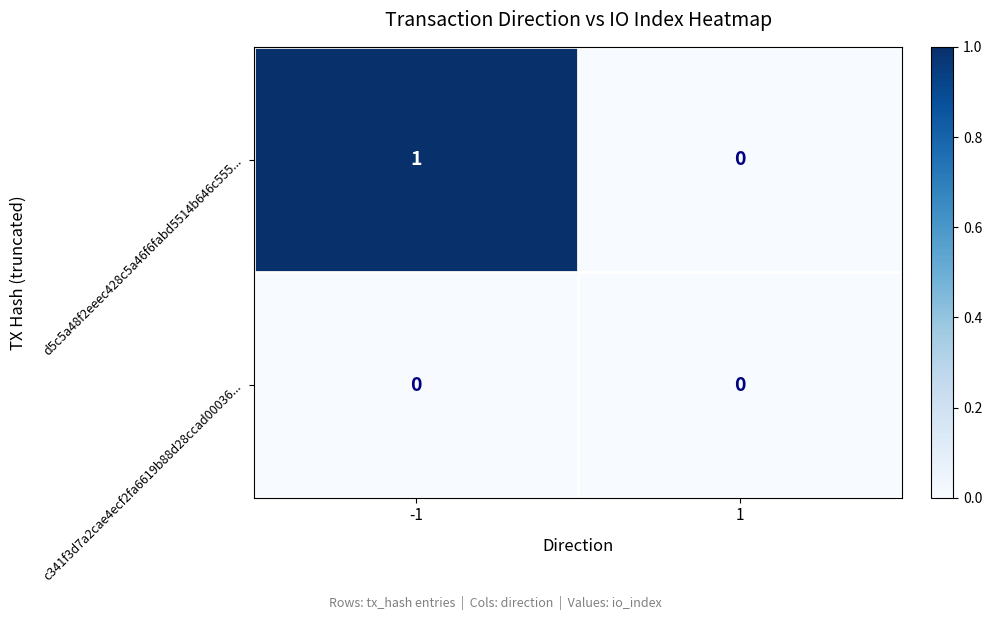

Between -1 and 1, which series saw the biggest shift?

d5c5a48f2eeec428c5a46f6fabd5514b646c555...